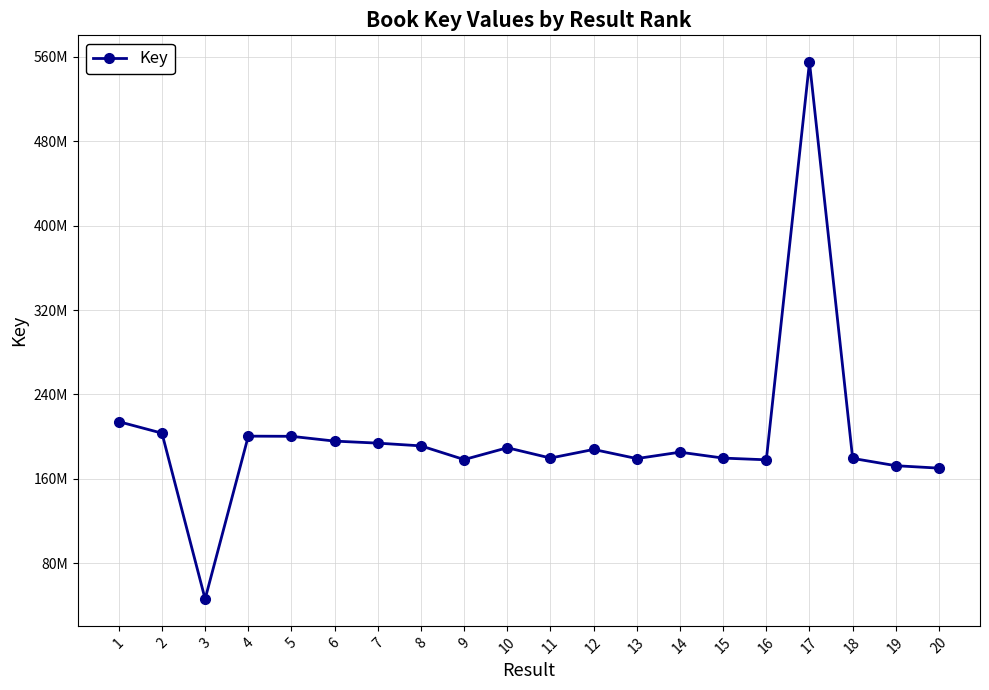

How many interior local valleys (lower than both neighbors) does the data have?

5